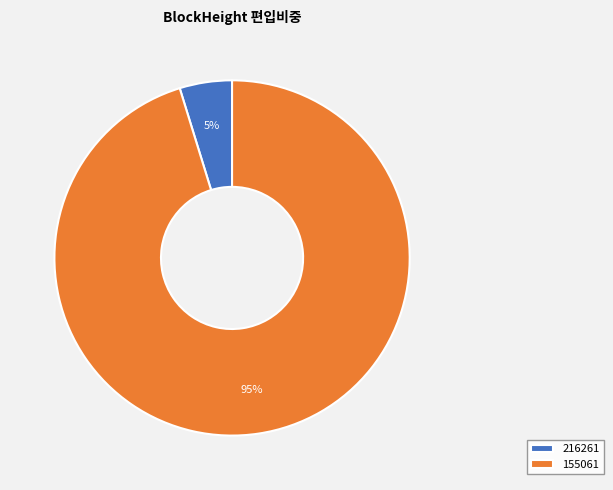

True or false: 216261 accounts for 14% of the total.

False